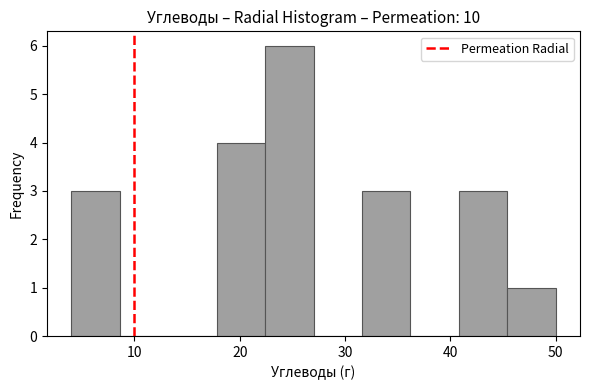

Over which range of the x-axis is the bar tallest?

22.4 to 27.0